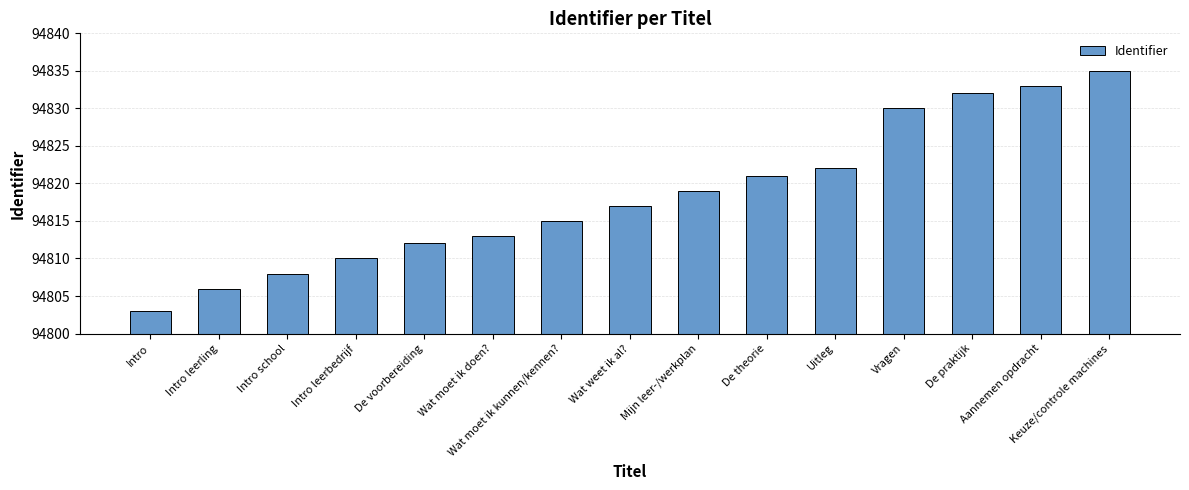

Is it true that the value at Aannemen opdracht is 51156?

False